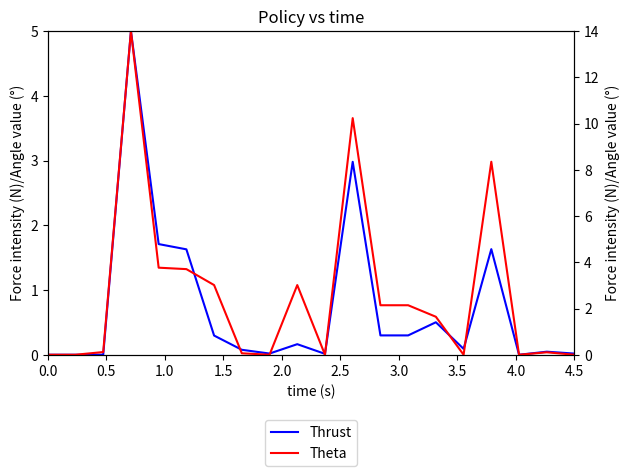

Is it true that Thrust equals 0.5 at 3.0?

False